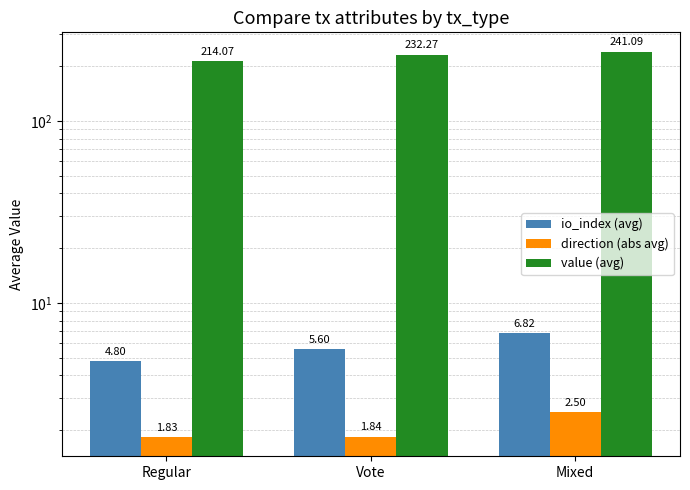

Which series has the widest spread of values?

value (avg)